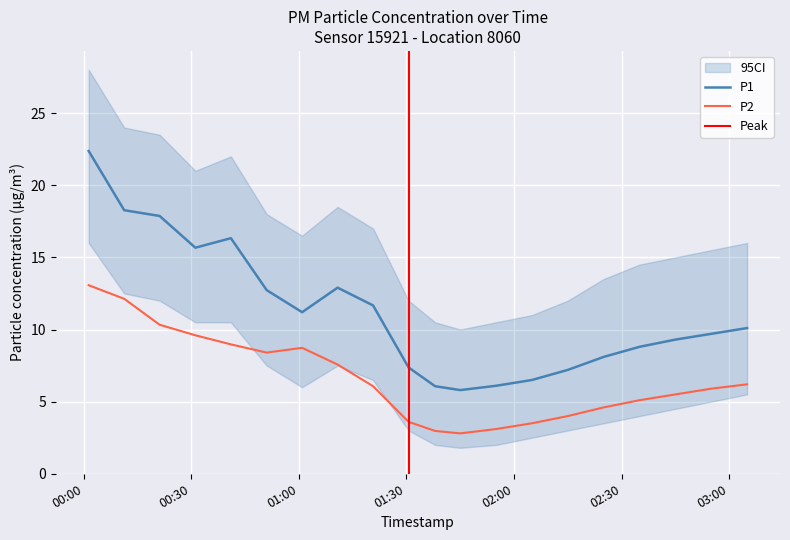

What is the label of the 20th point from the left?

2023-10-31T03:05:00